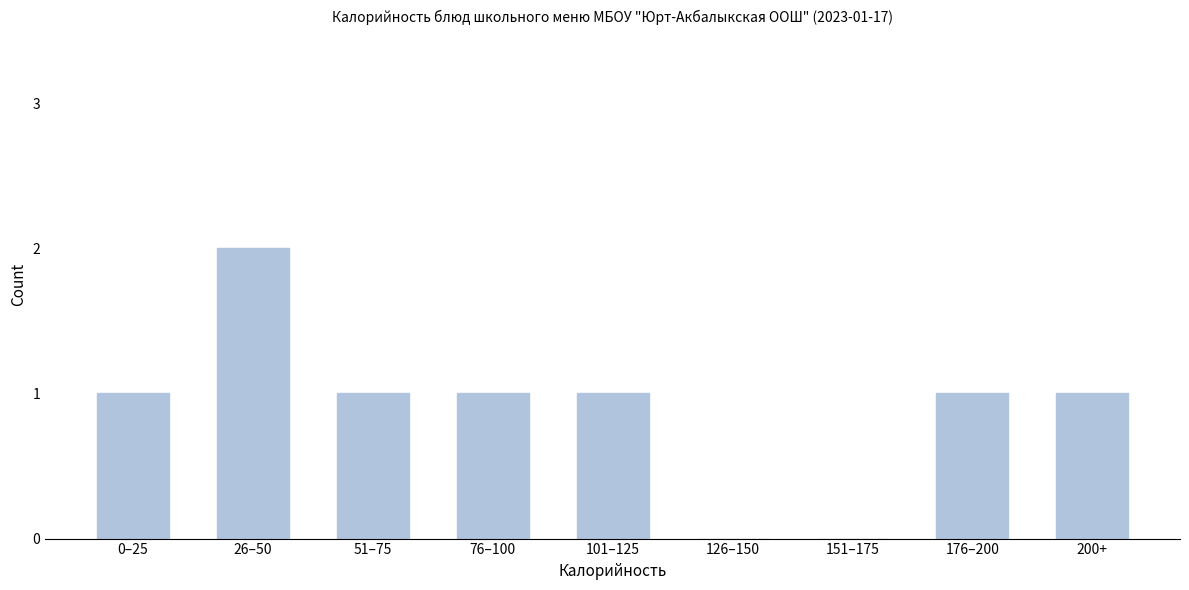

Reading right to left, list all the values displayed in this chart.

200+=1	176–200=1	151–175=0	126–150=0	101–125=1	76–100=1	51–75=1	26–50=2	0–25=1